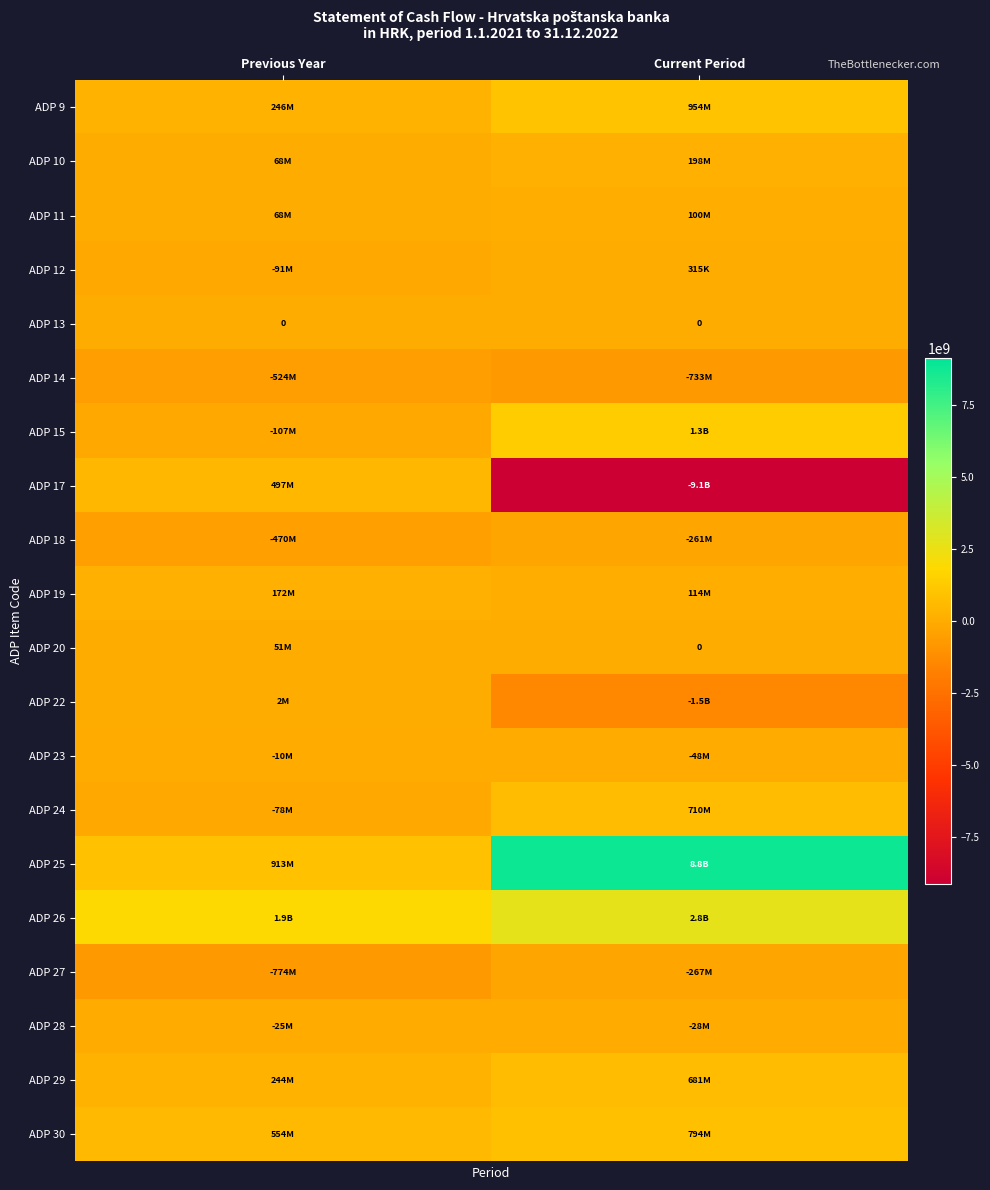

At how many categories does at least one series exceed 2120036386?

1